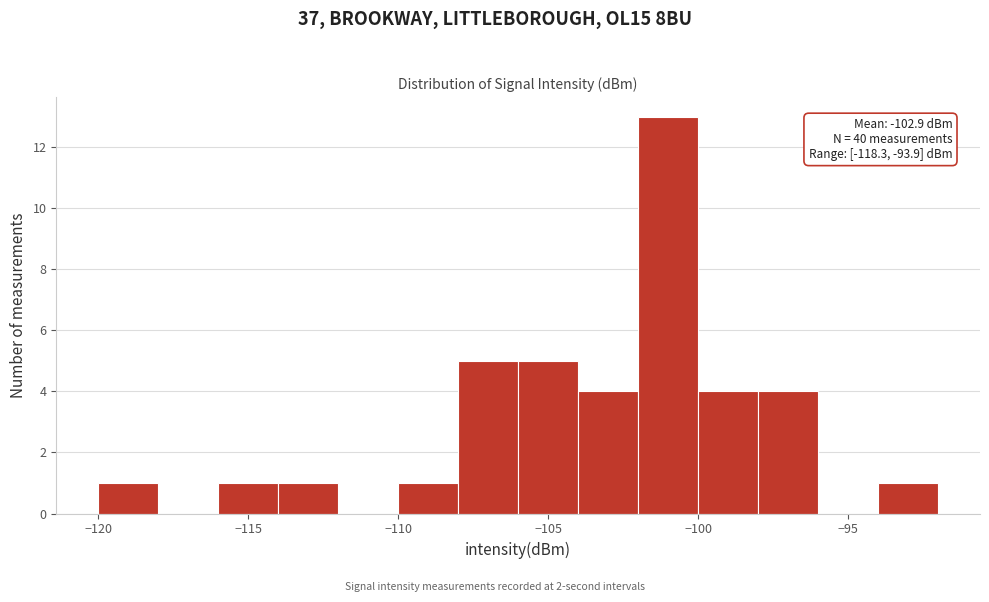

Over which range of the x-axis is the bar tallest?

-102 to -100